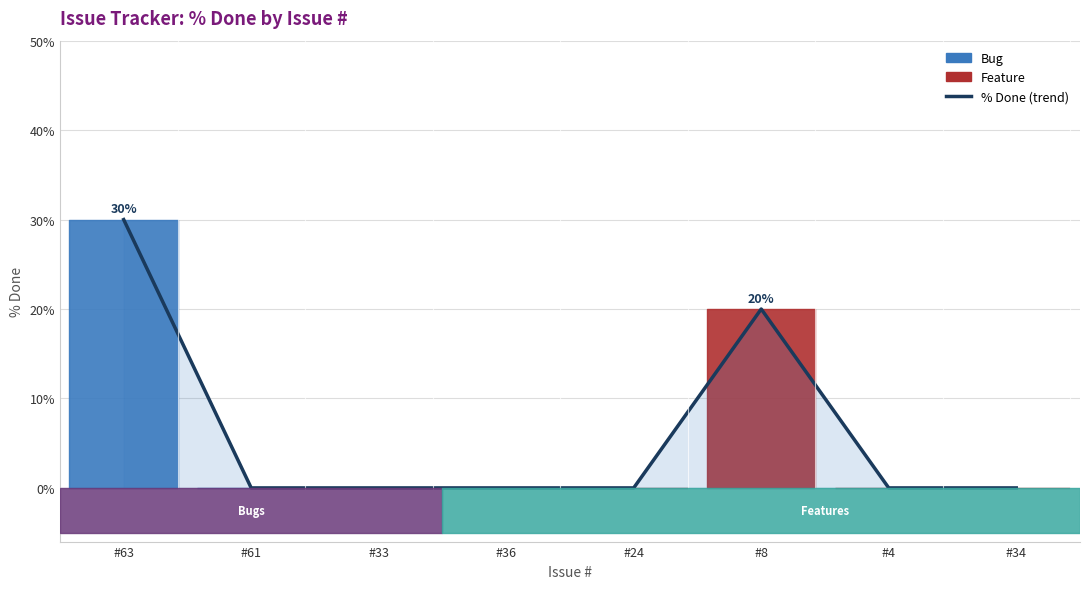

What is the maximum value shown in the chart?

30